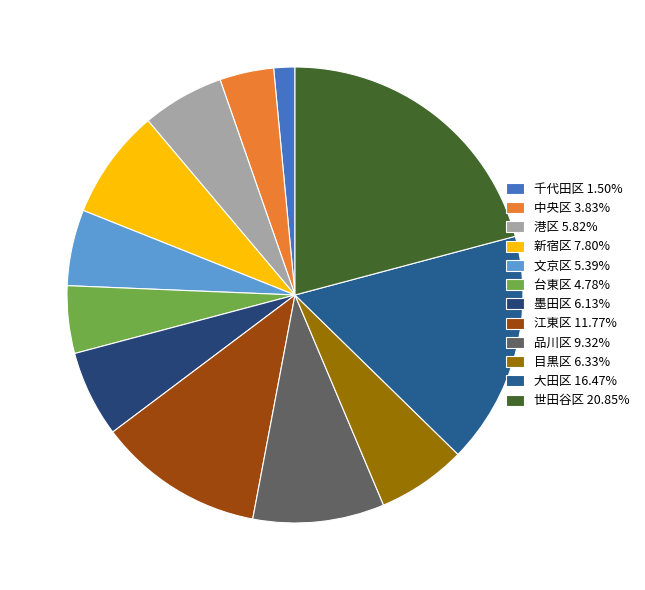

Does any single category account for the majority?

No